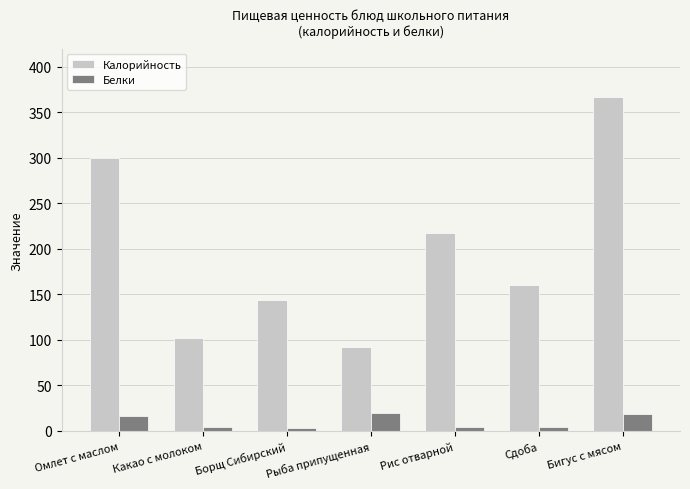

What is the approximate value of Калорийность at Бигус с мясом?

367.4